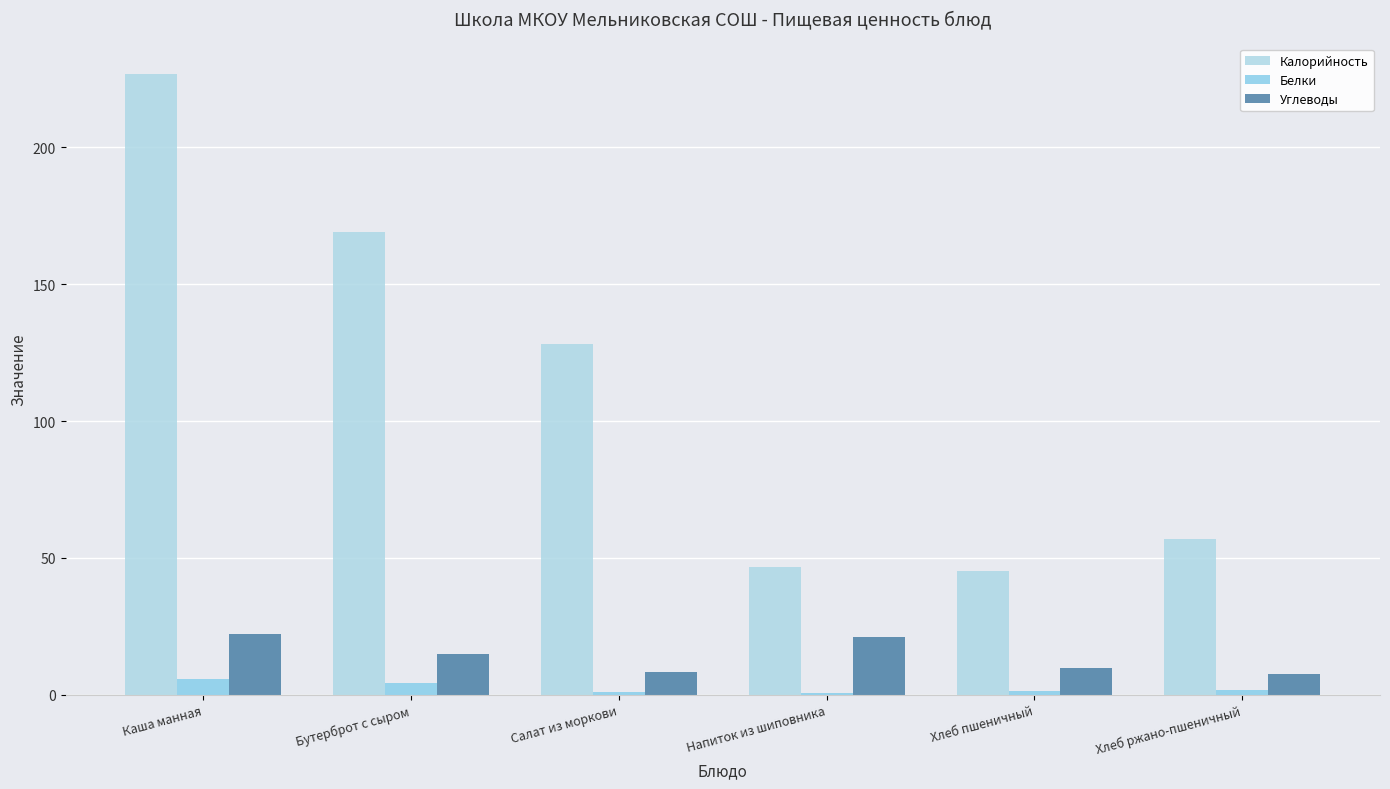

The Углеводы series shows 22.4 at Каша манная. True or false?

True